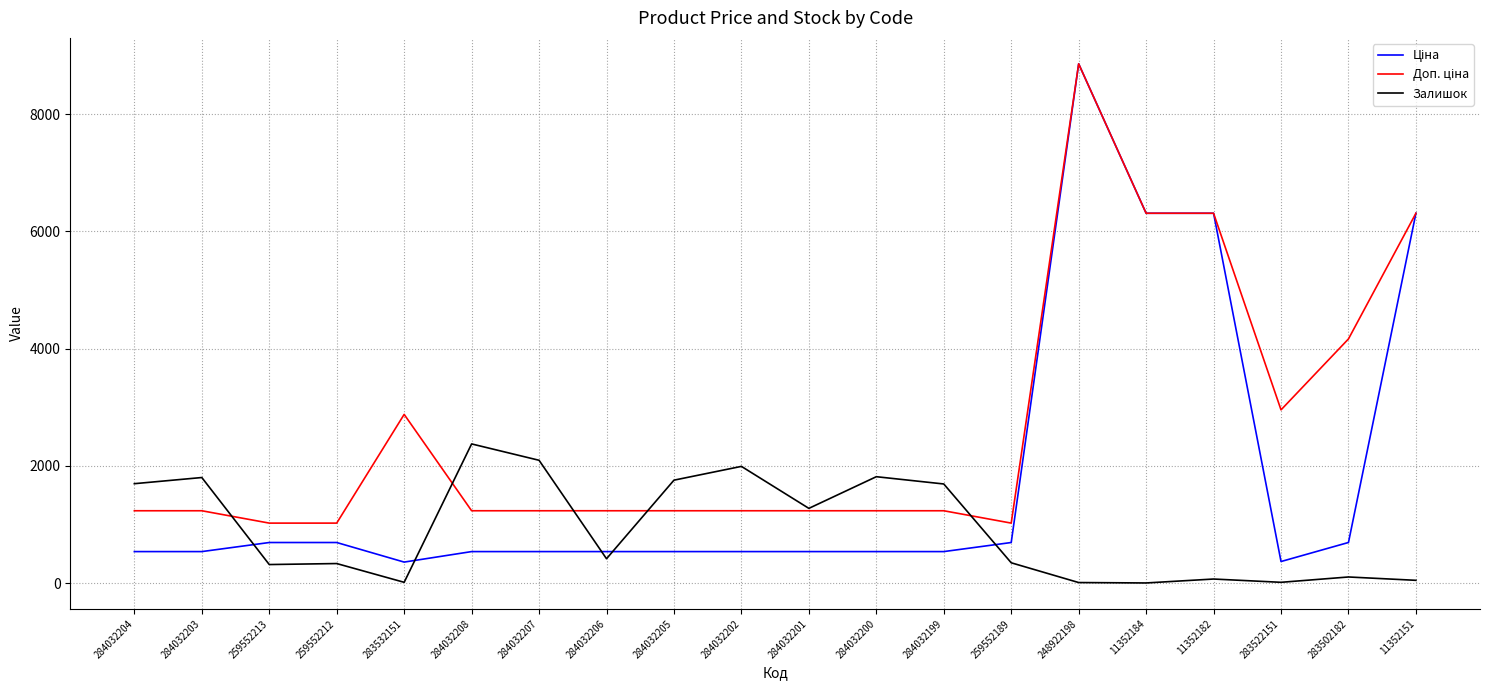

Is it true that Залишок equals 2051.2 at 284032201?

False